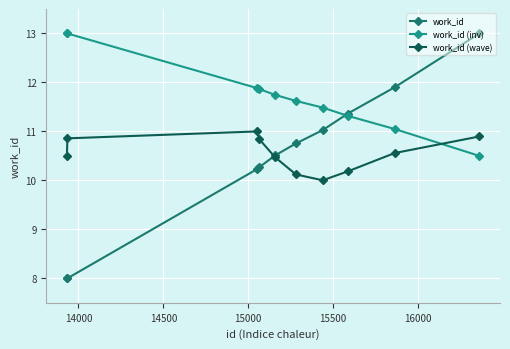

How many lines are shown in the chart?

3